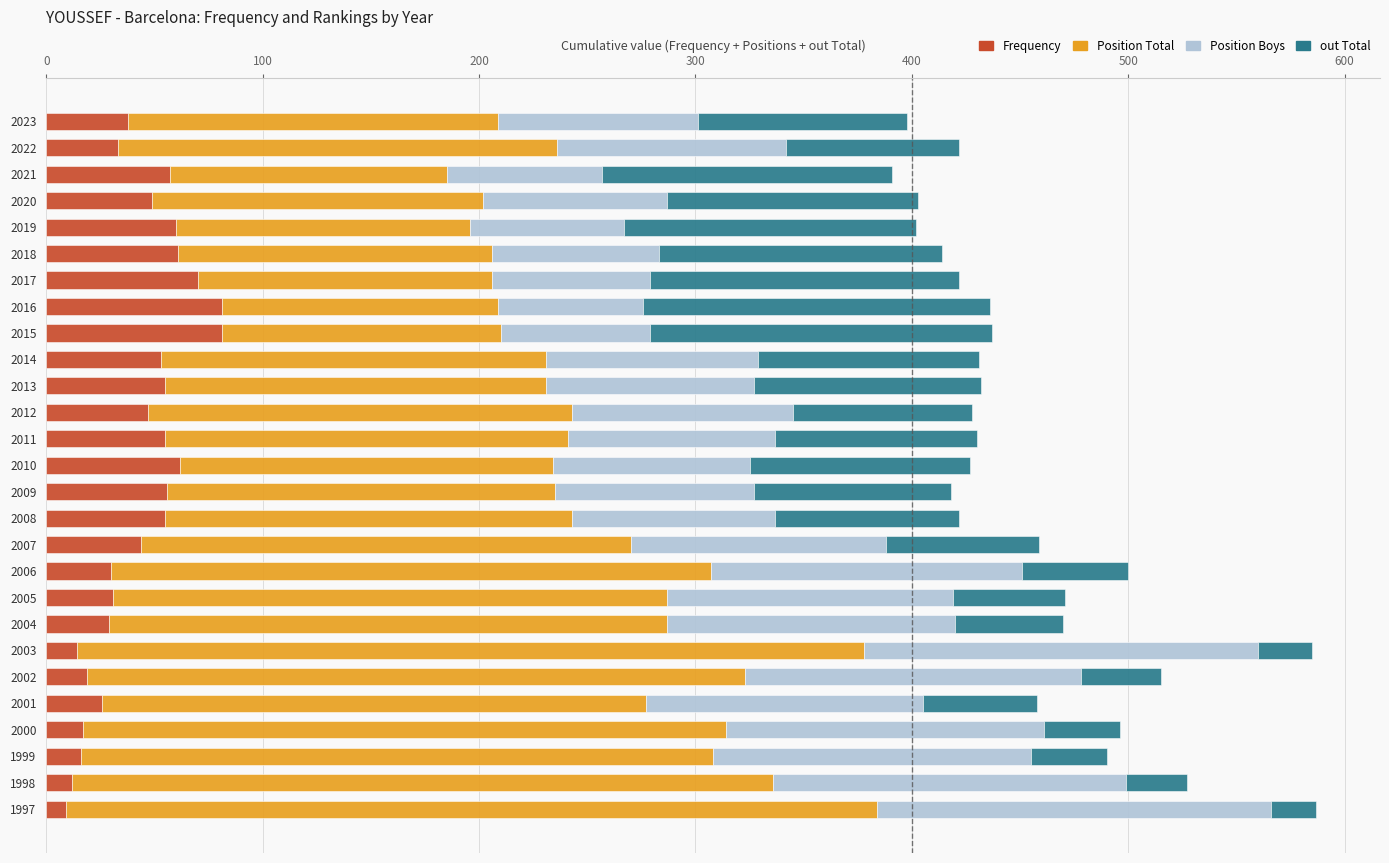

What is the sum of all Frequency values?

1160